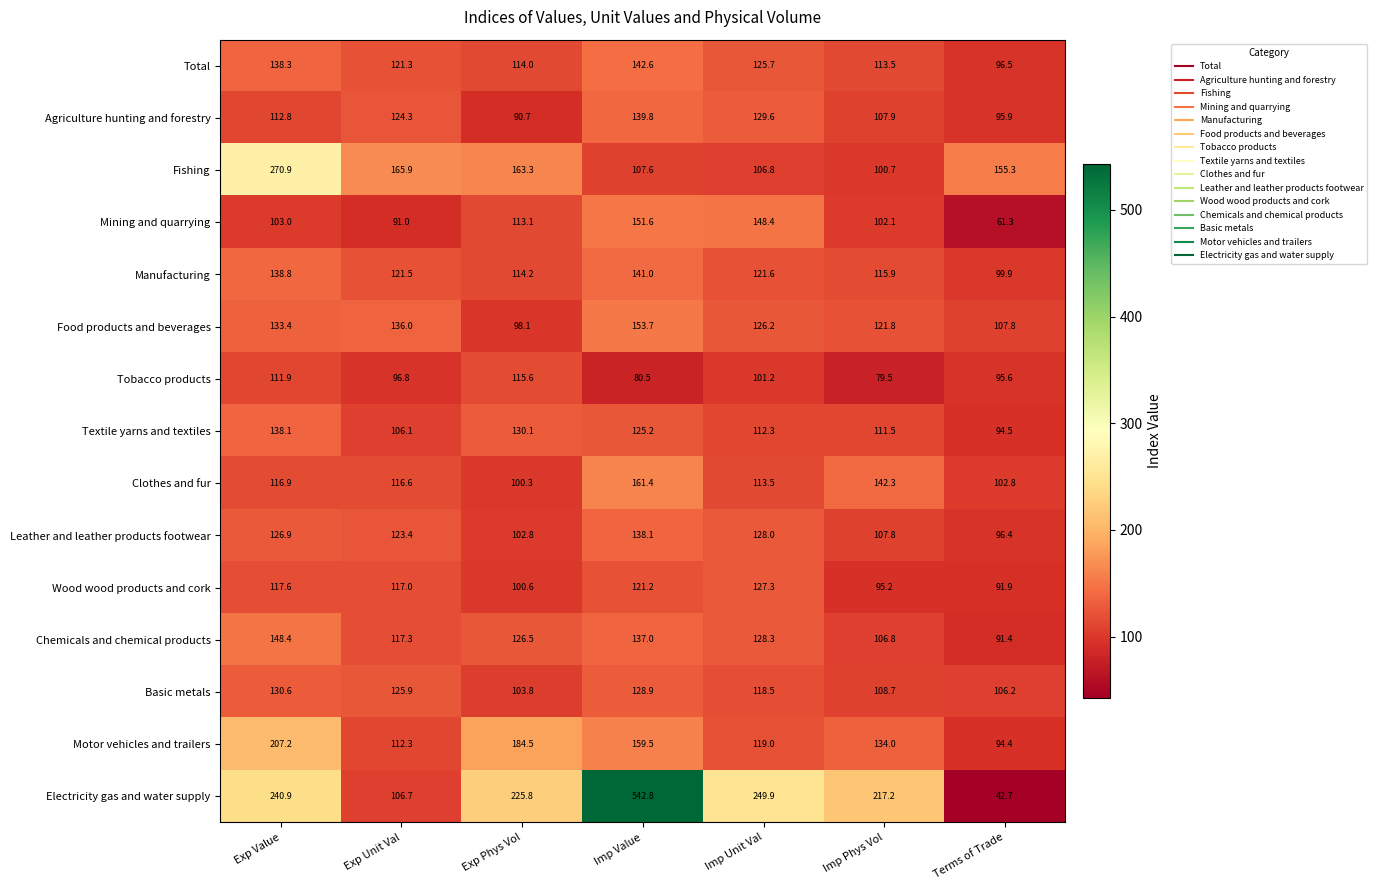

What is the total value across all series at Exp Phys Vol?

1883.4